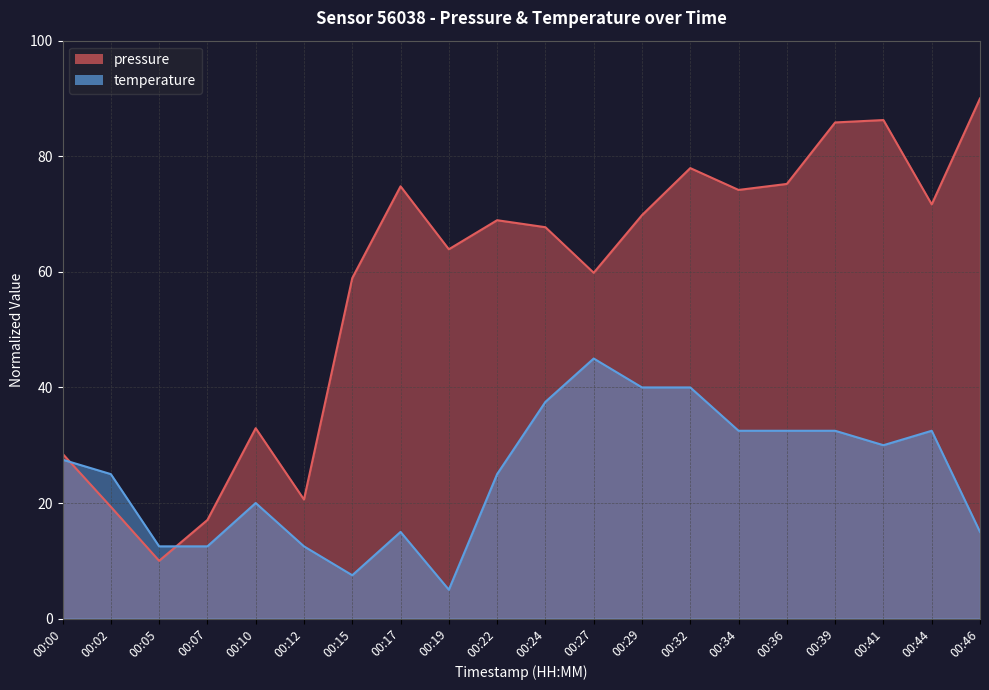

Rank the series at 00:46 from lowest to highest value.

temperature, pressure